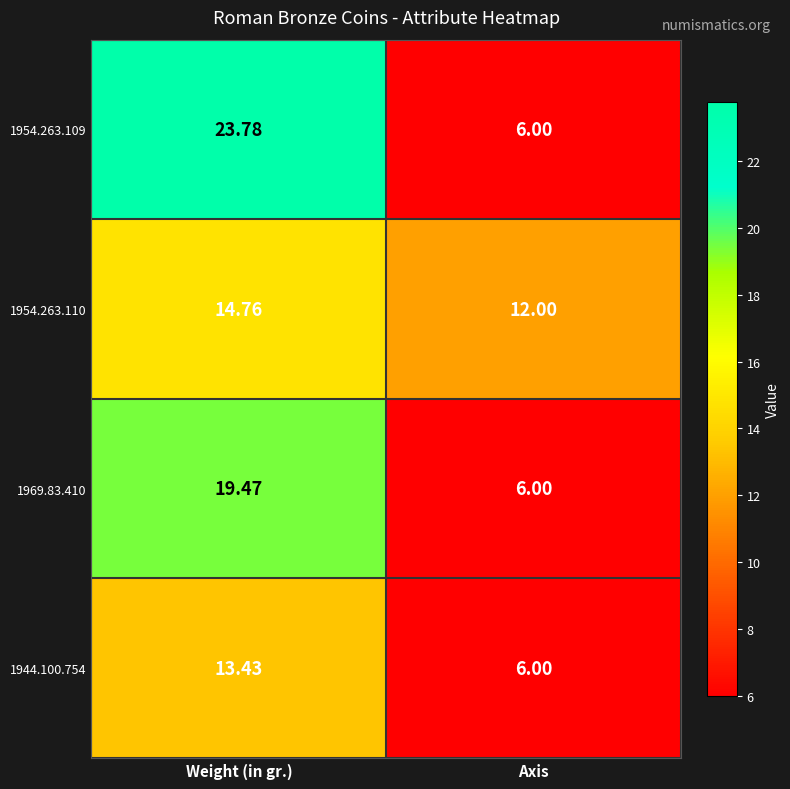

At which label is 1954.263.109 closest to 14?

Axis